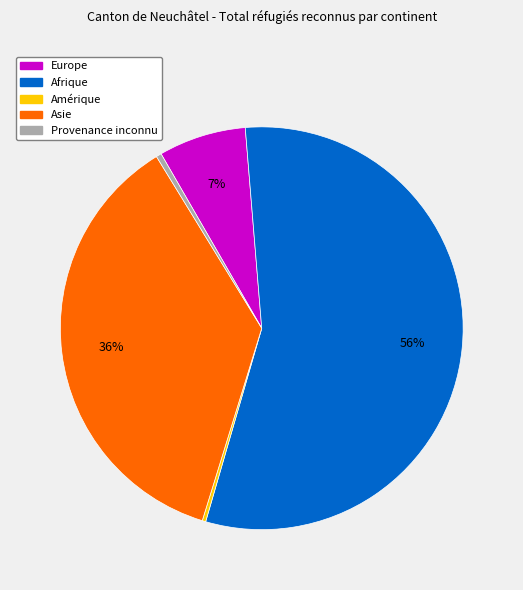

To the nearest percent, what is the average slice percentage?

20%